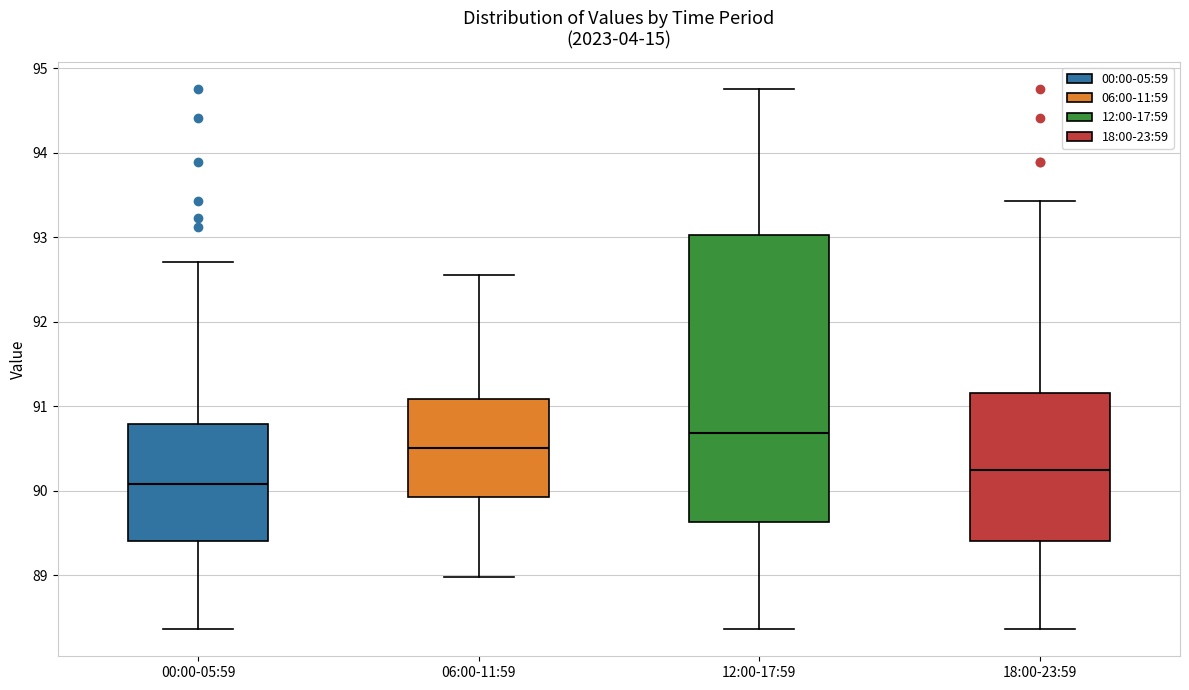

Which box is the tallest, from its lower edge to its upper edge?

12:00-17:59